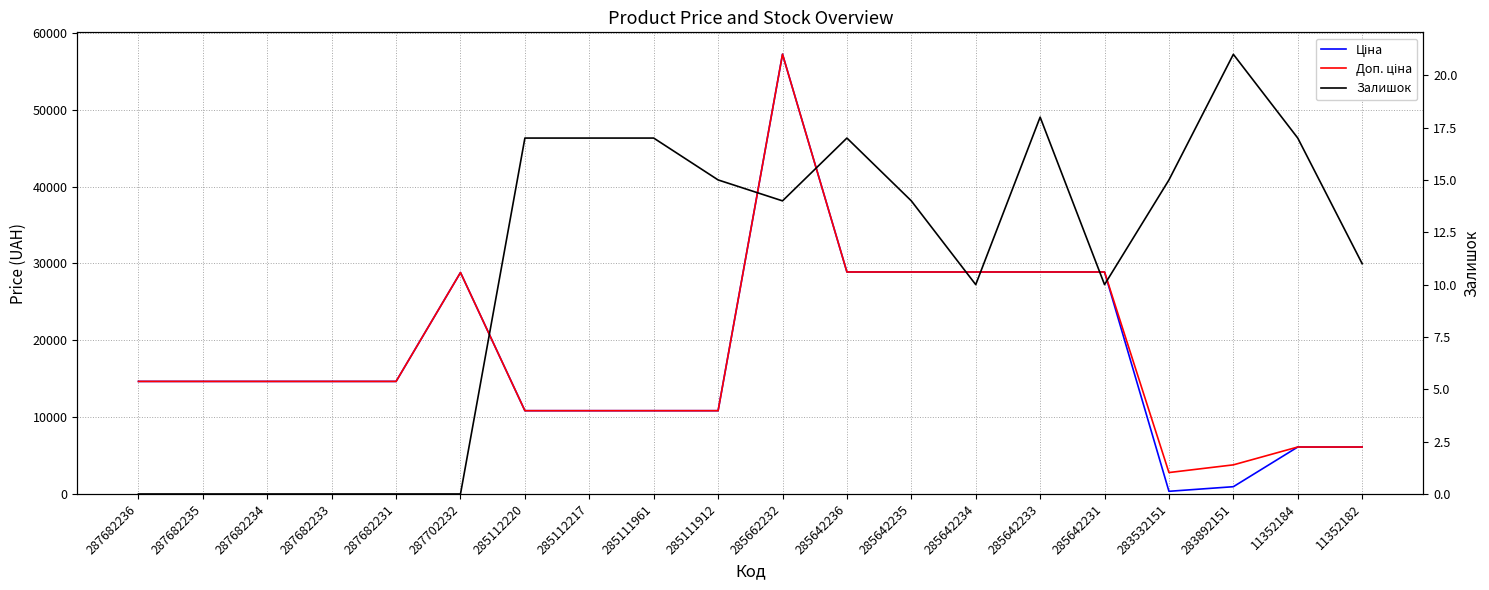

What is the total value across all series at 285642235?

57794.6